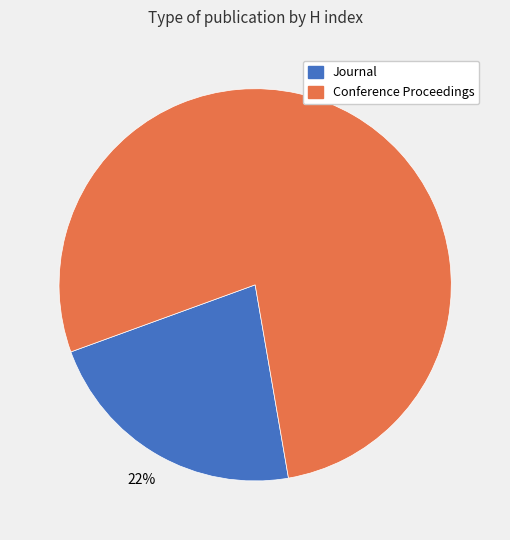

Is there a majority slice in this chart?

Yes